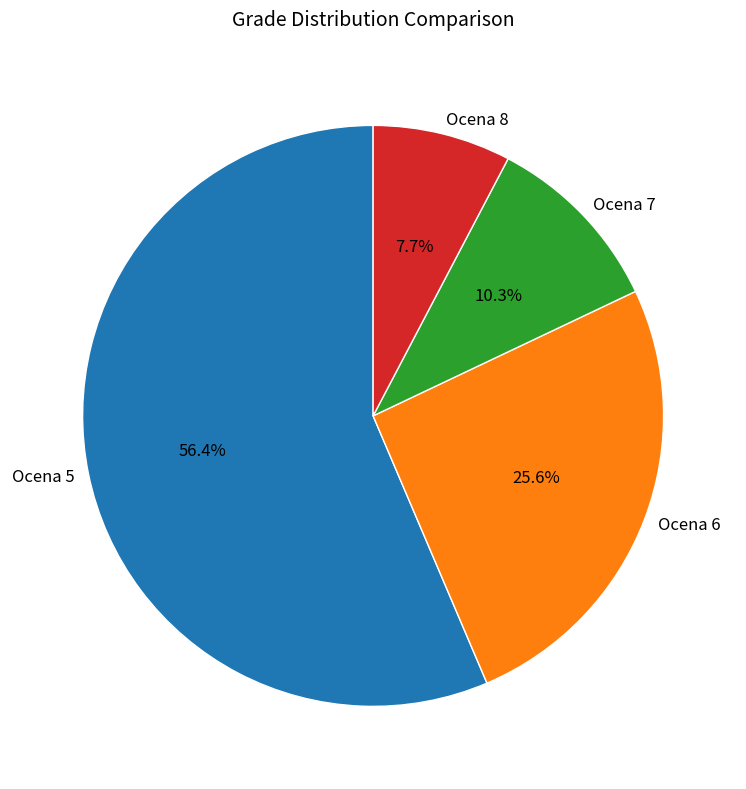

Rank the categories by value from highest to lowest.

Ocena 5, Ocena 6, Ocena 7, Ocena 8